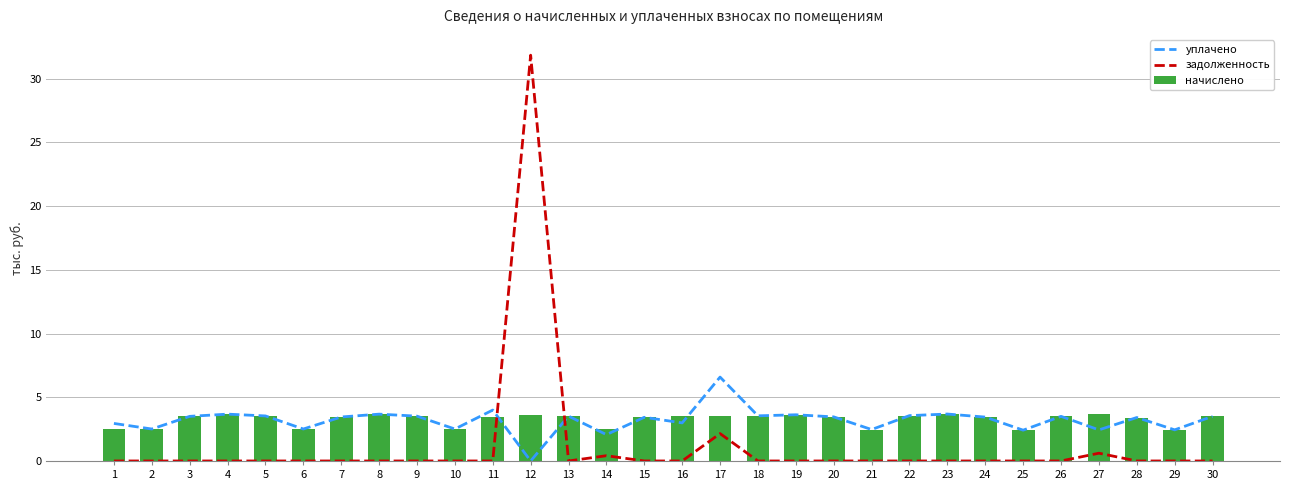

What is the value of the уплачено bar at the 22nd from the left?

3.6